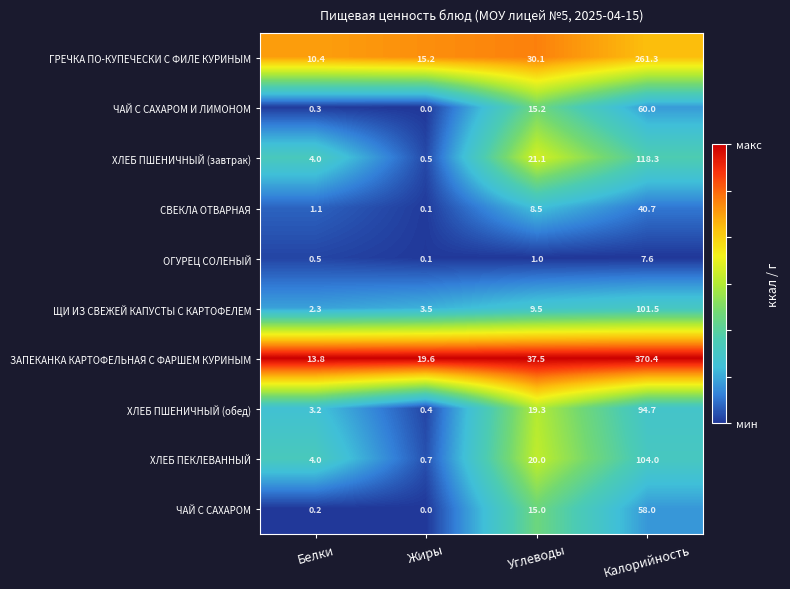

What is the spread (max minus min) of values at Углеводы?

36.5